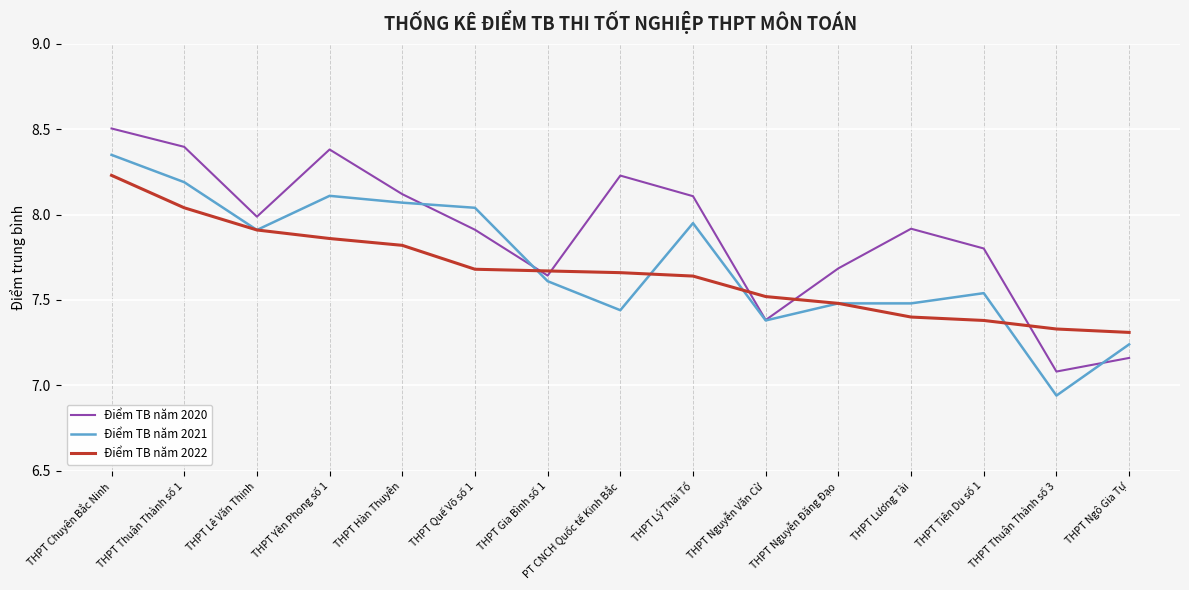

Which category has the lowest value across all series?

THPT Thuận Thành số 3